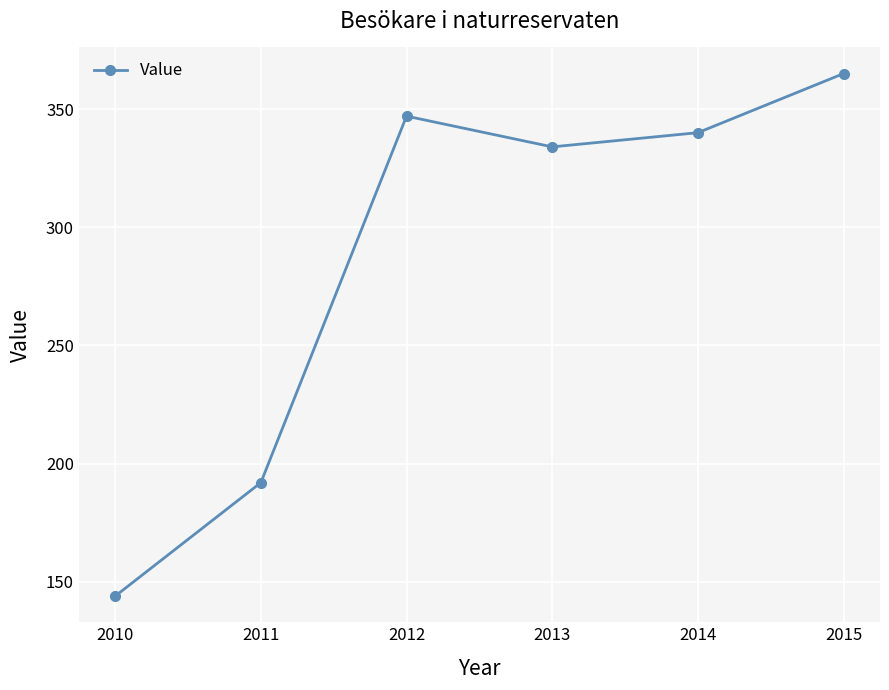

List the labels in order of value, largest first.

2015, 2012, 2014, 2013, 2011, 2010